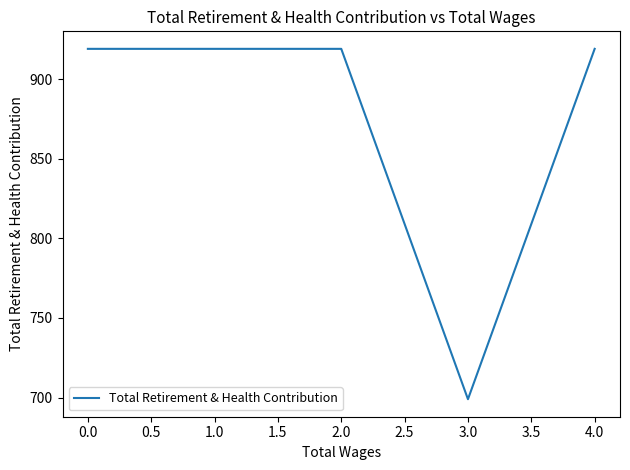

True or false: there are more than 1 points higher than both neighbors.

False